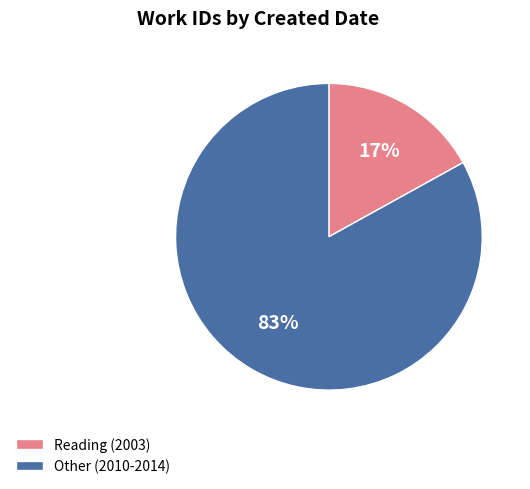

What is the largest slice in the pie chart?

Other (2010-2014)